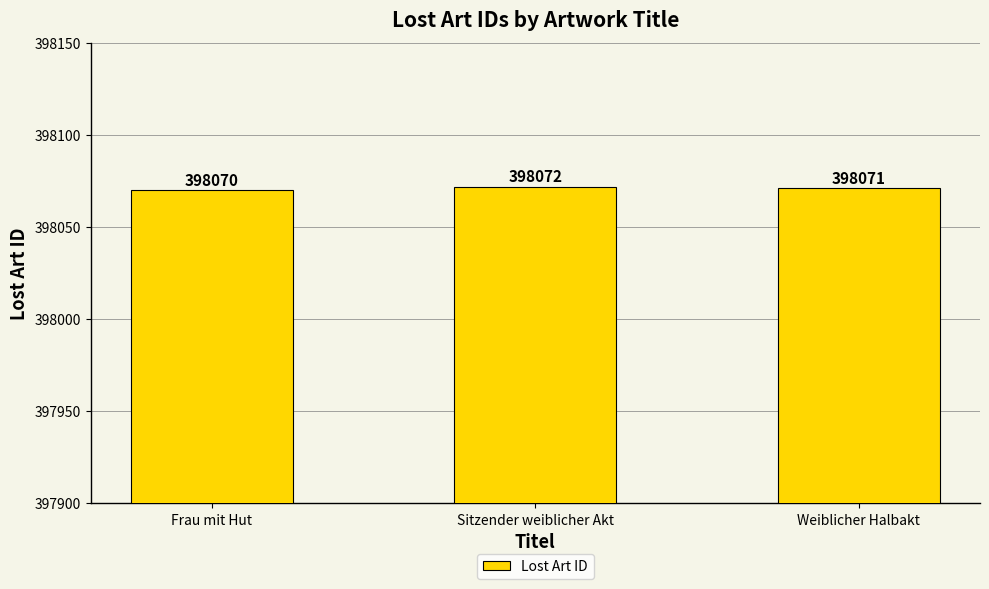

What position from the left is Weiblicher Halbakt?

3